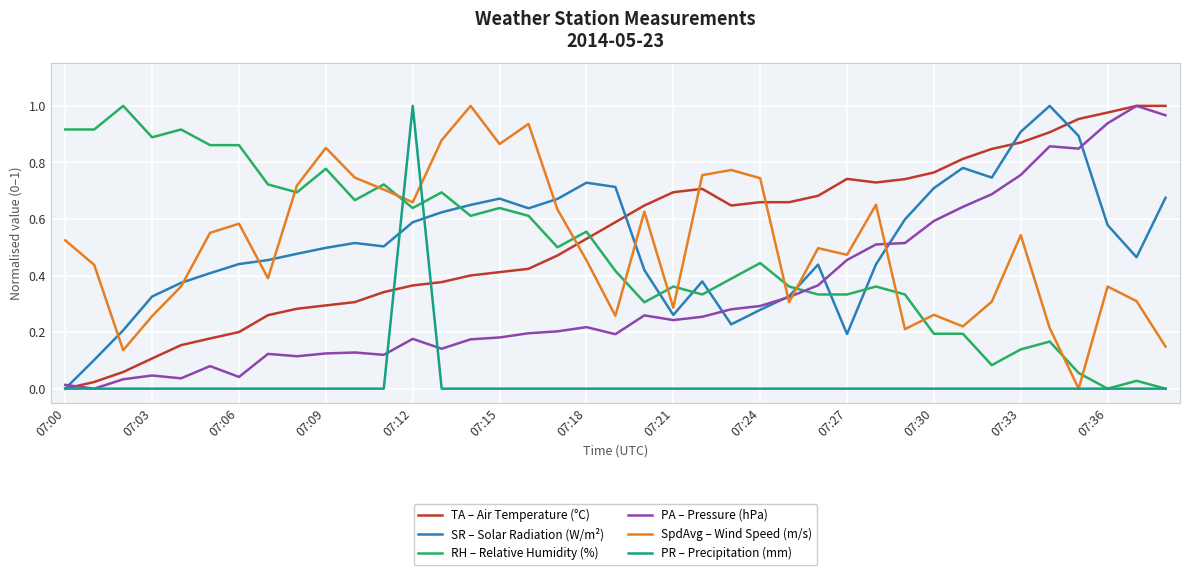

What is the highest value of the SpdAvg – Wind Speed (m/s) series?

1.0